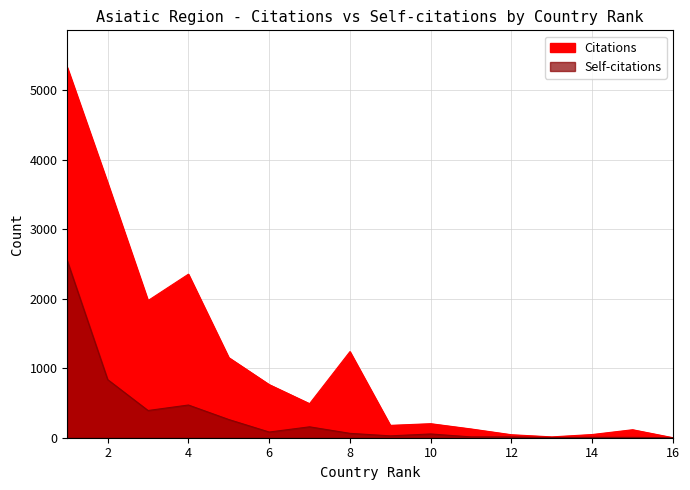

Which series changed the most between Pakistan and Viet Nam?

Citations